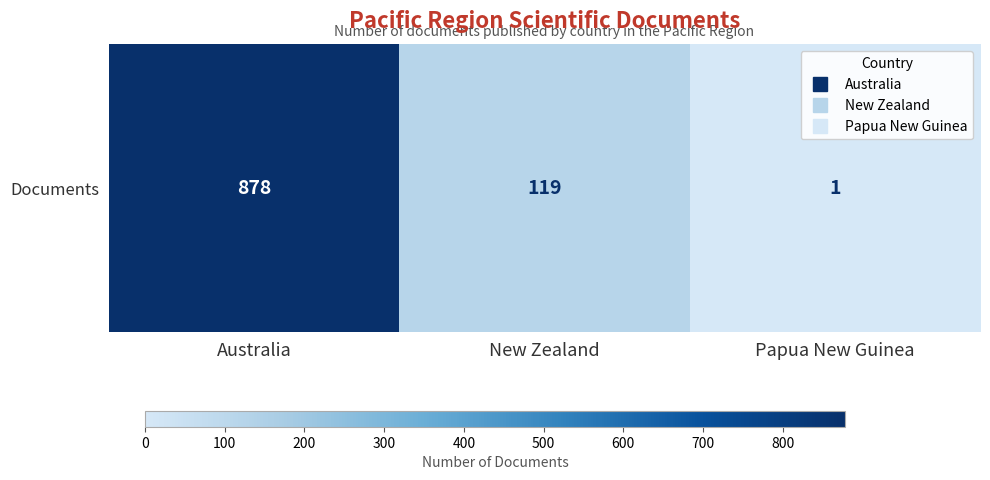

Reading right to left, extract all data points from this chart.

Papua New Guinea=1	New Zealand=119	Australia=878